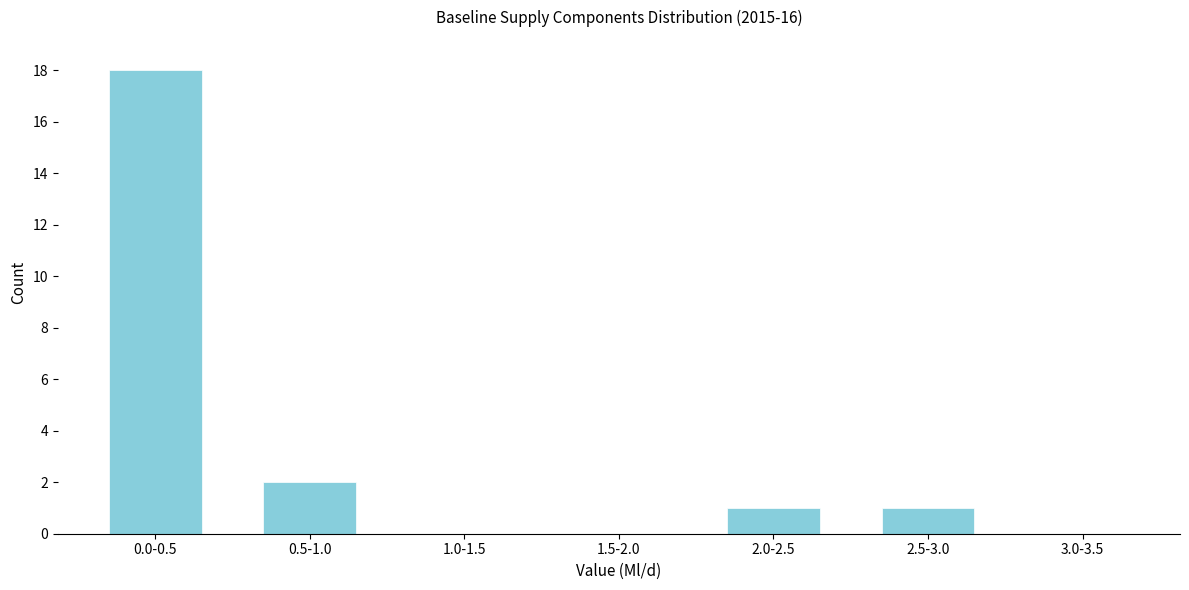

Reading left to right, what are all the values shown in this chart?

0.0-0.5=18	0.5-1.0=2	1.0-1.5=0	1.5-2.0=0	2.0-2.5=1	2.5-3.0=1	3.0-3.5=0